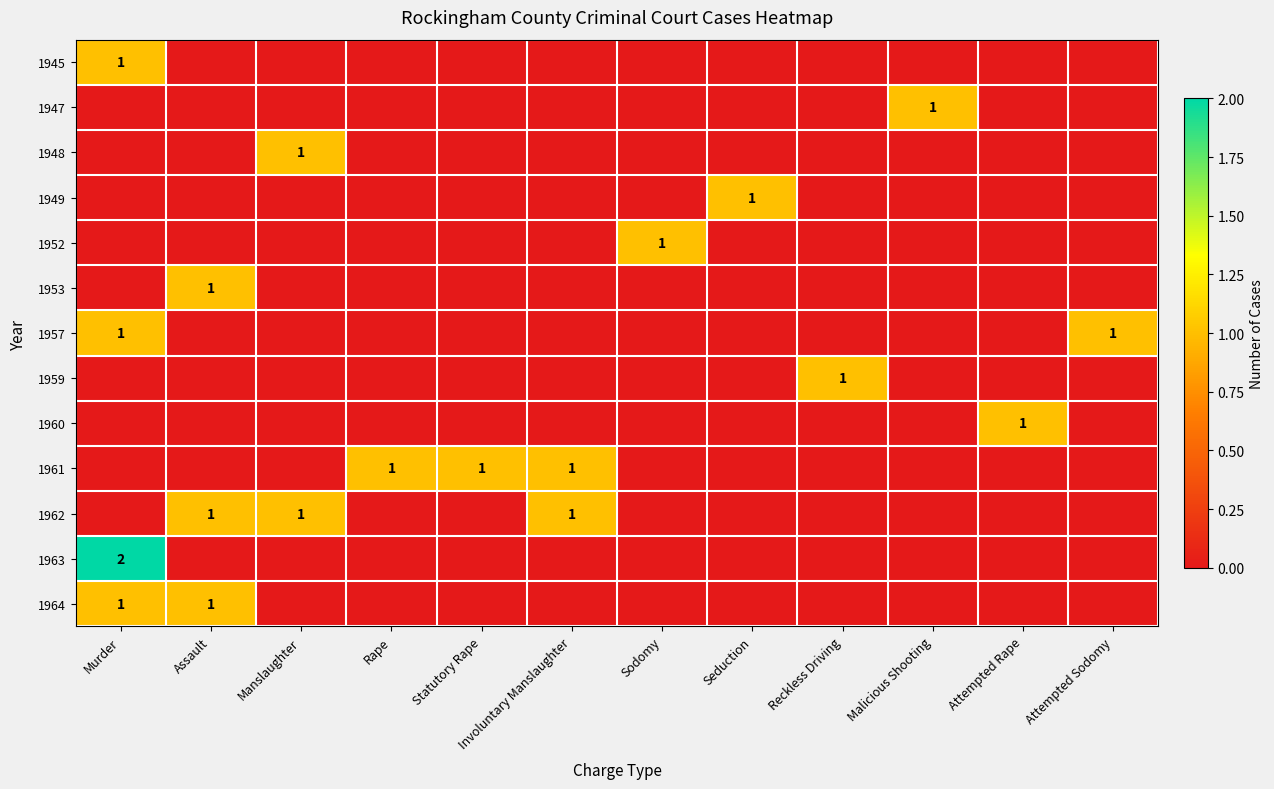

What is the total value across all series at Assault?

3